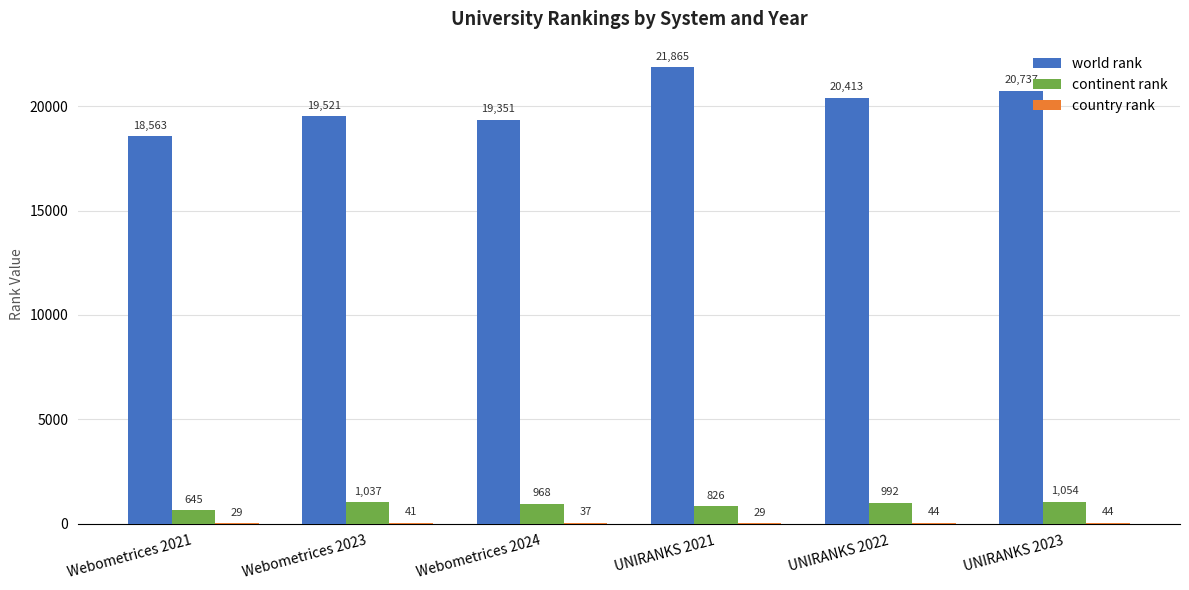

What is the total value across all series at Webometrices 2021?

19237